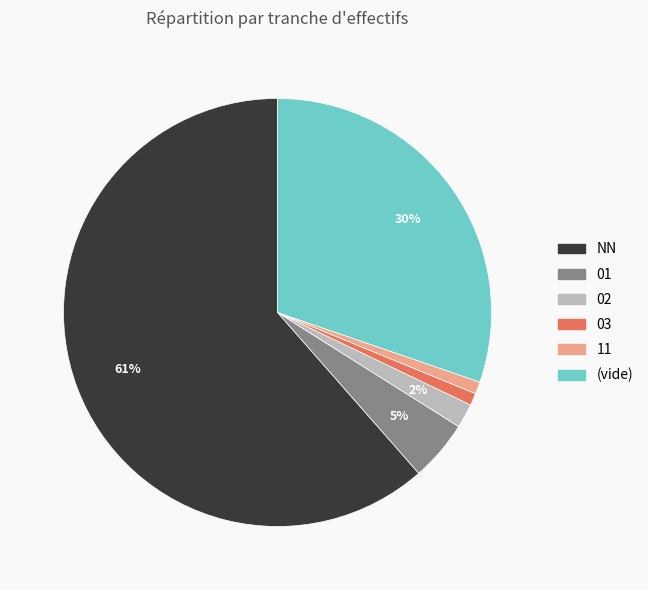

To the nearest percent, what is the average slice percentage?

17%